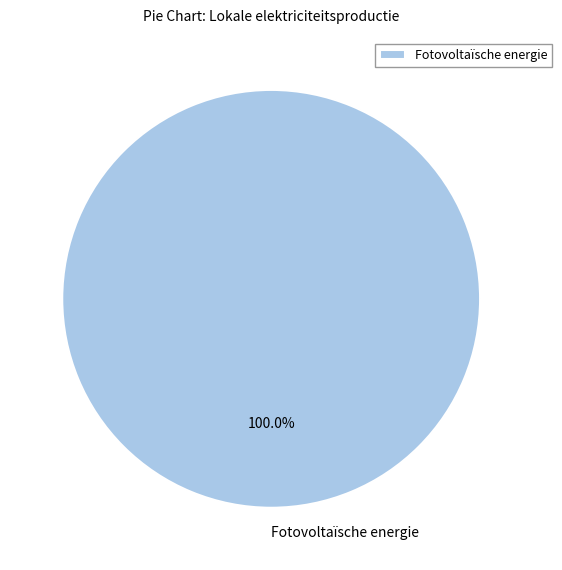

Which category accounts for the majority?

Fotovoltaïsche energie